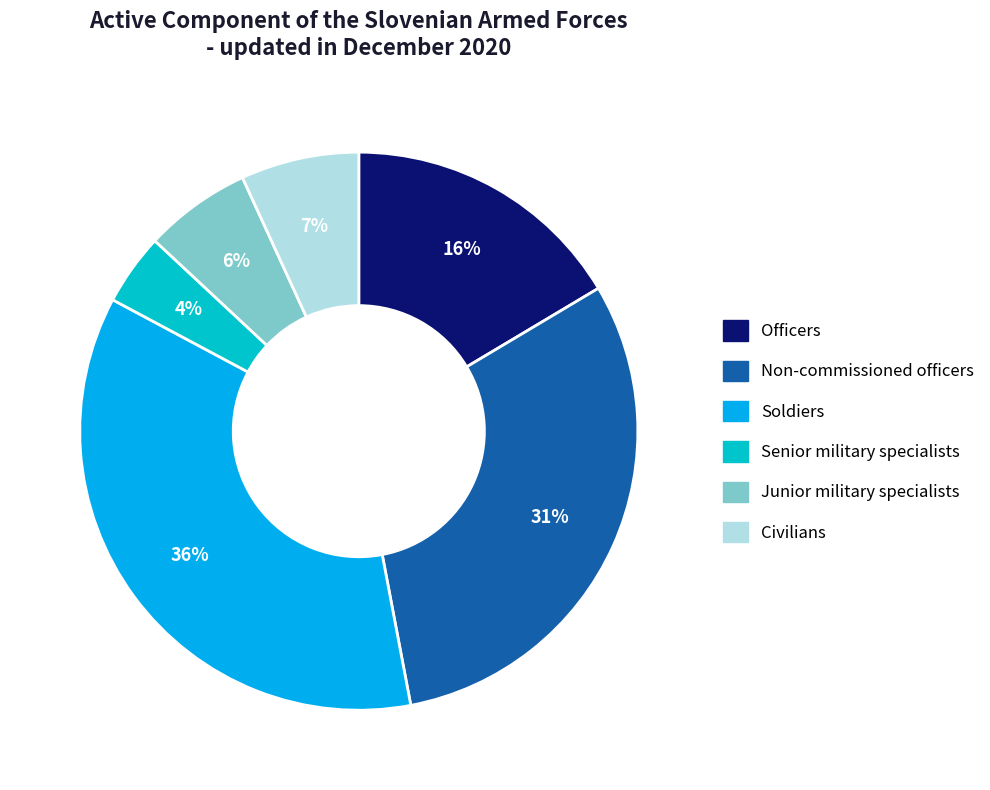

To the nearest percent, what percentage of the pie is Junior military specialists?

6%